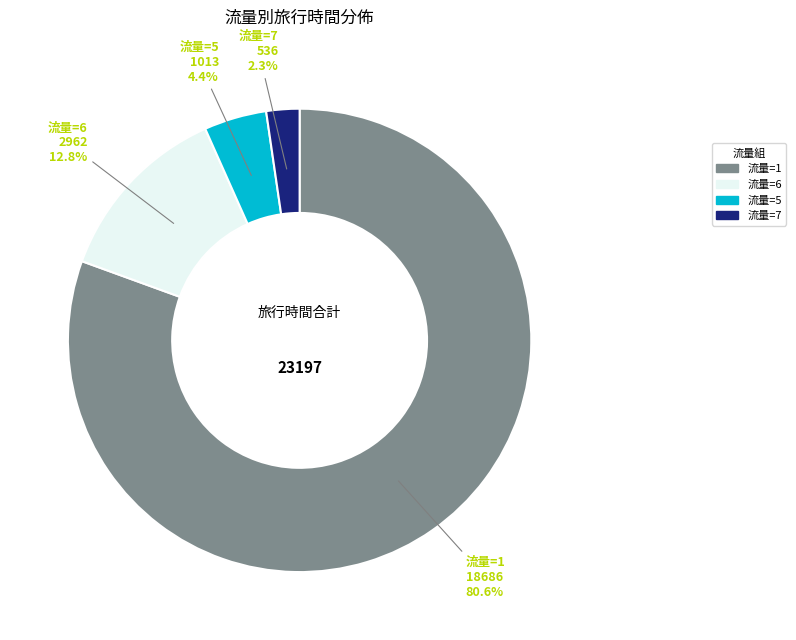

Which slice is the largest?

流量=1